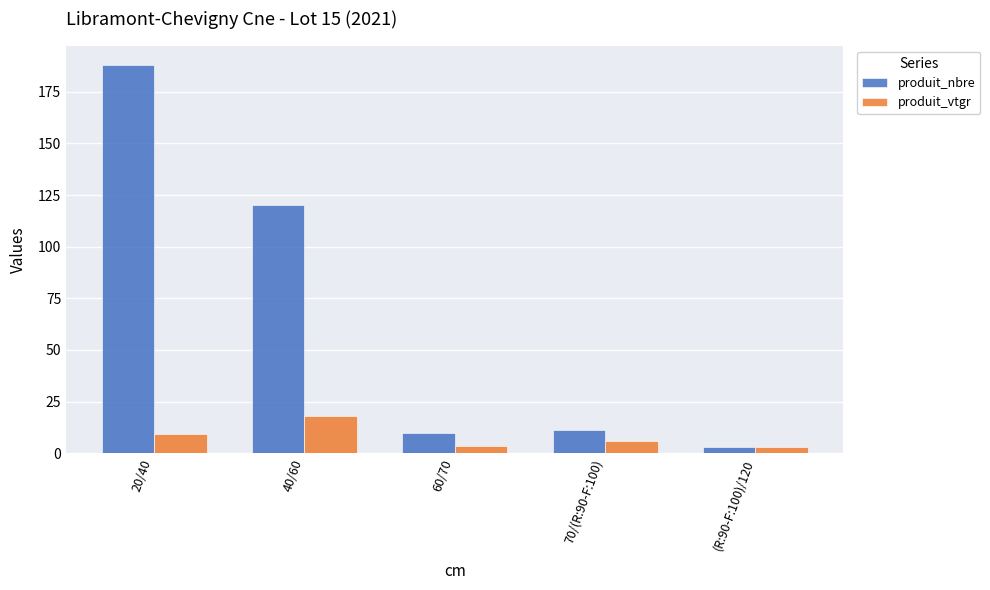

What is the difference between the produit_nbre values at 40/60 and 20/40?

68.0